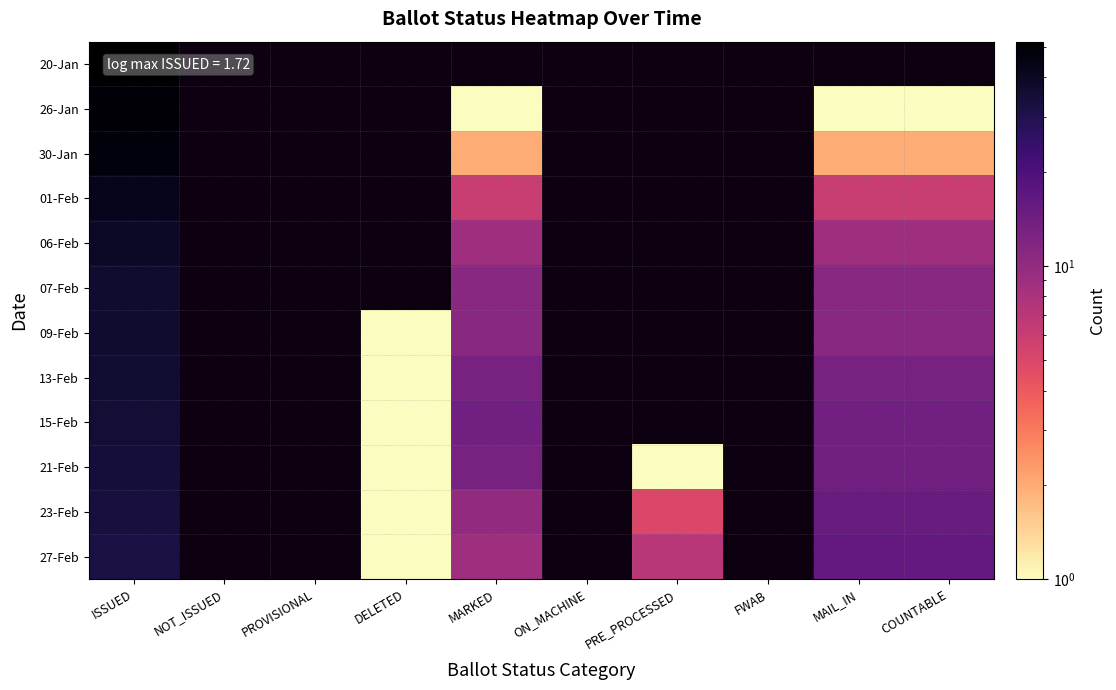

At how many categories does at least one series exceed 43?

1